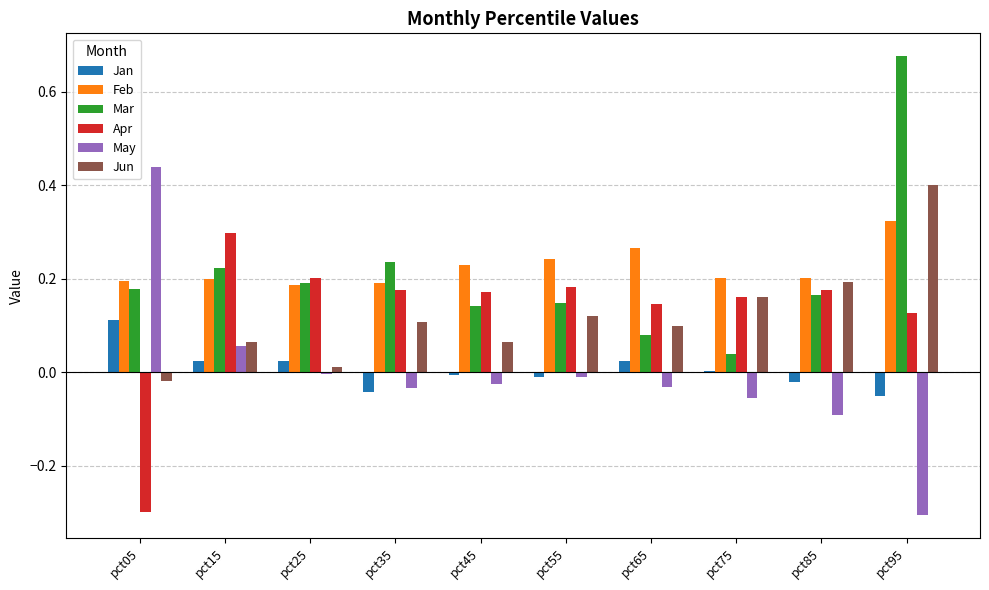

At which category is the sum across all series the highest?

pct95